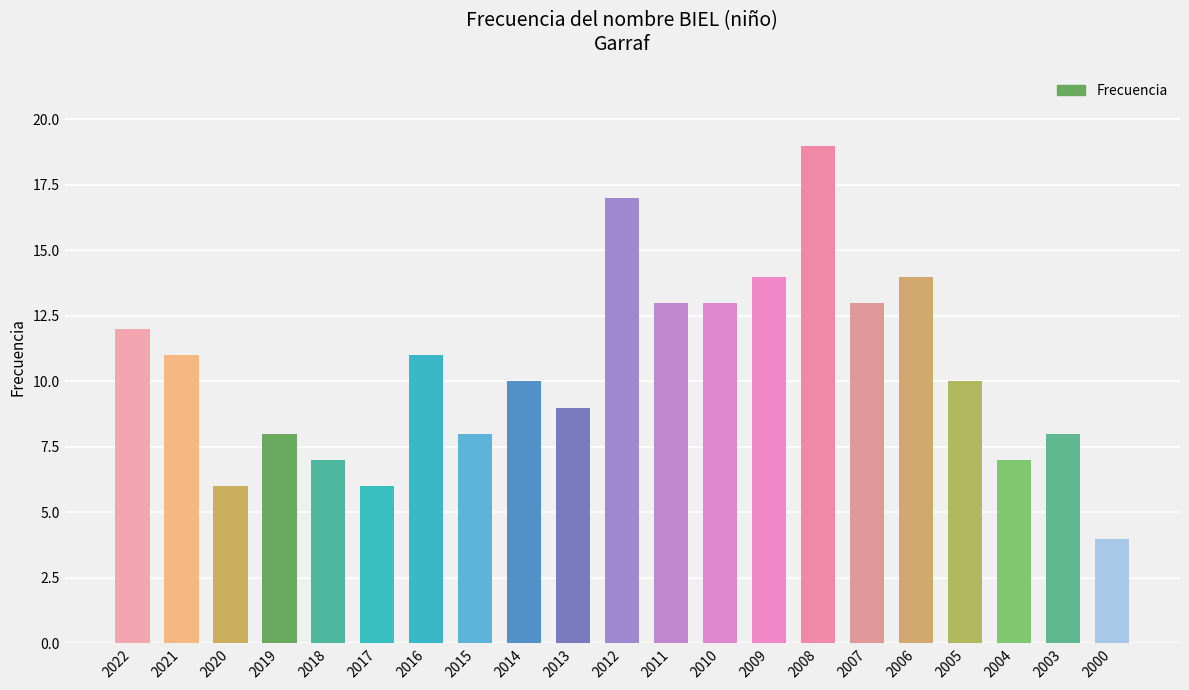

What is the value of the 5th bar from the left?

7